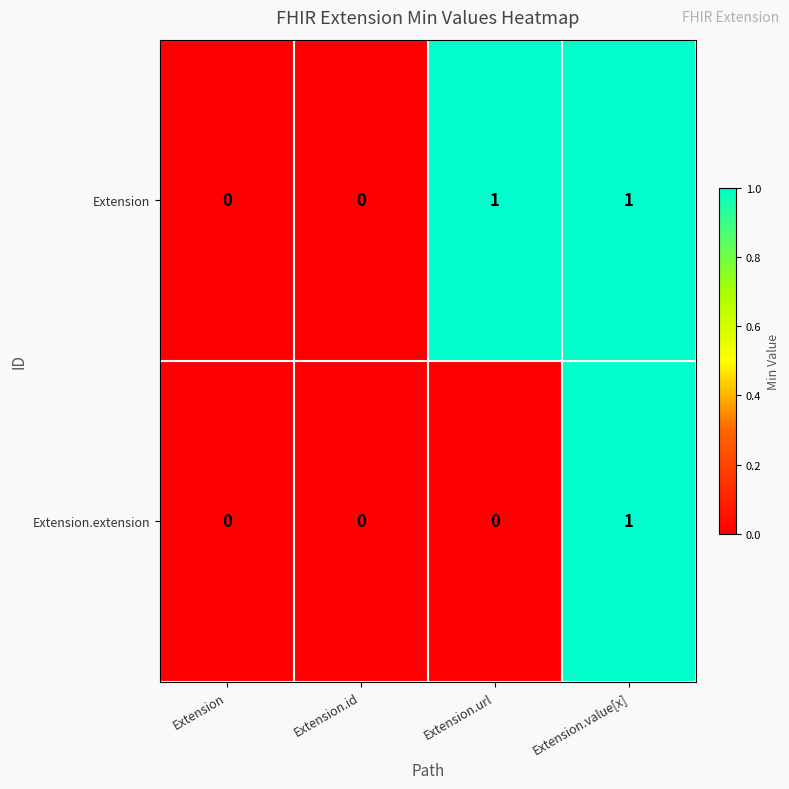

Count the Extension.extension values in the range 0 to 1.

4